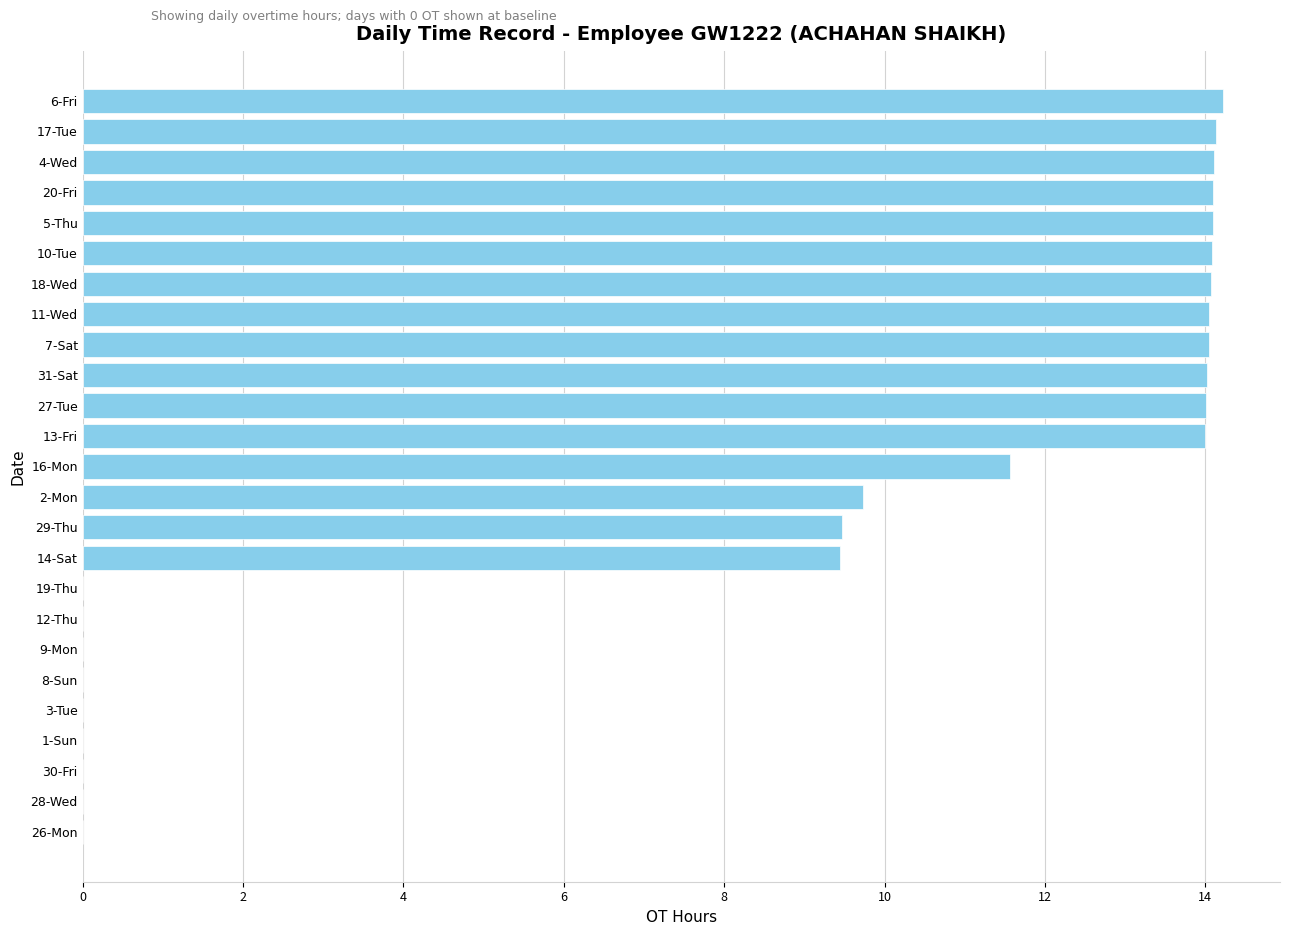

True or false: the data shows 6.6 at 16-Mon.

False